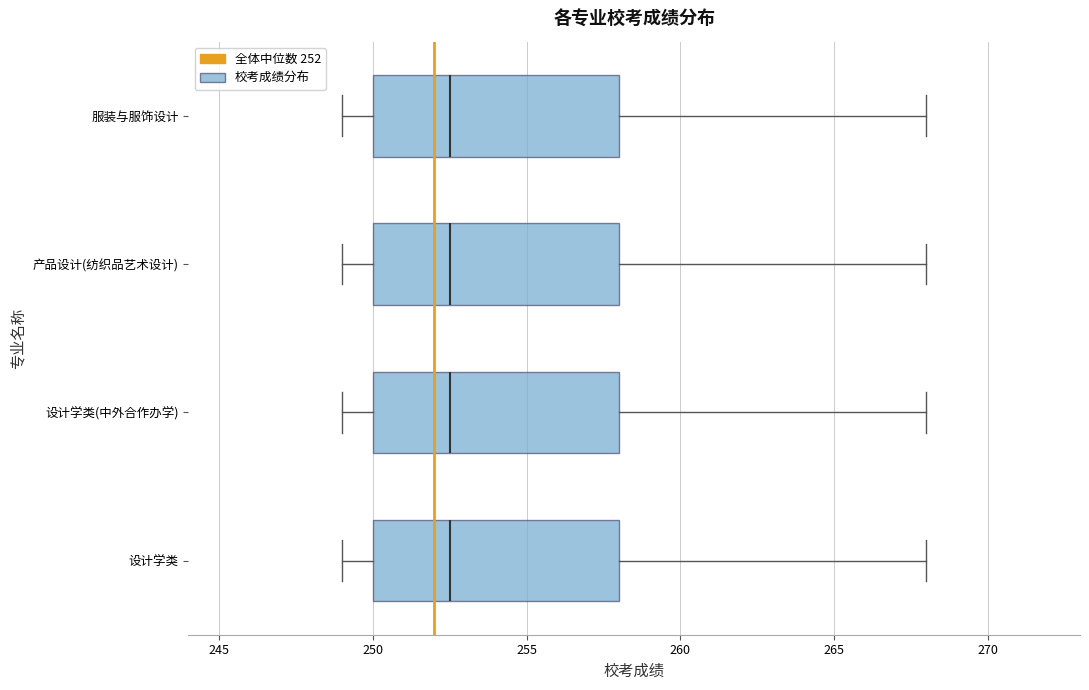

Where does the right whisker of the box for 产品设计(纺织品艺术设计) end on the x-axis? The values are not printed on the chart, so give them approximately, as read against the axis.

268.0